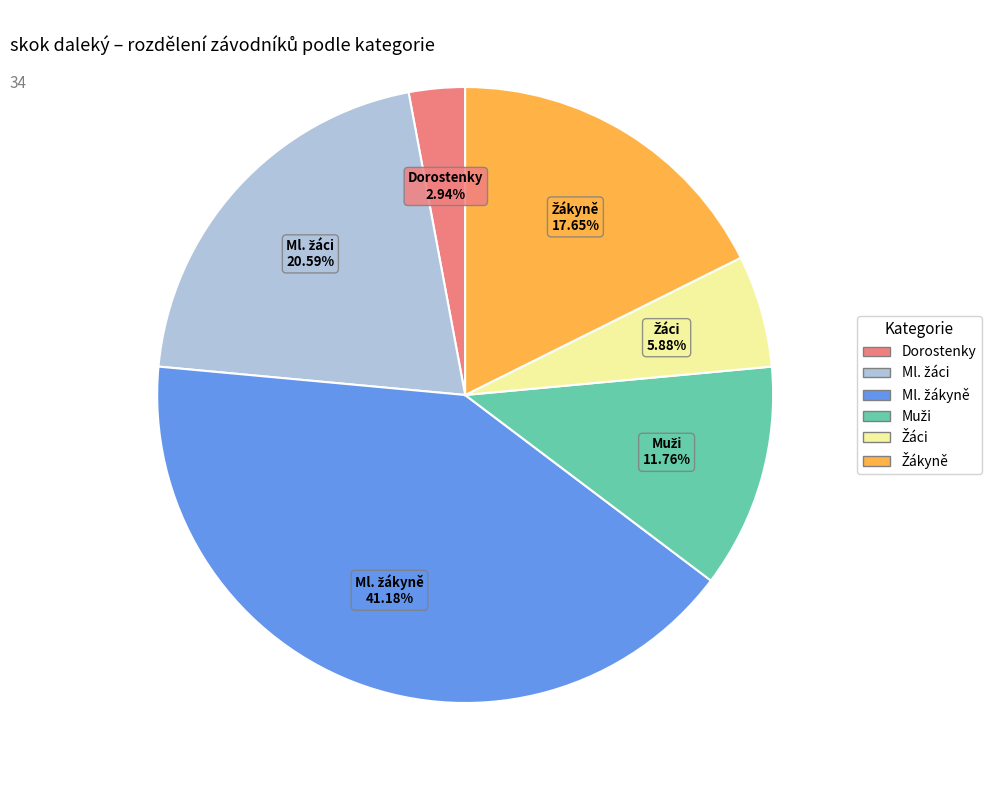

Which slice is the smallest?

Dorostenky